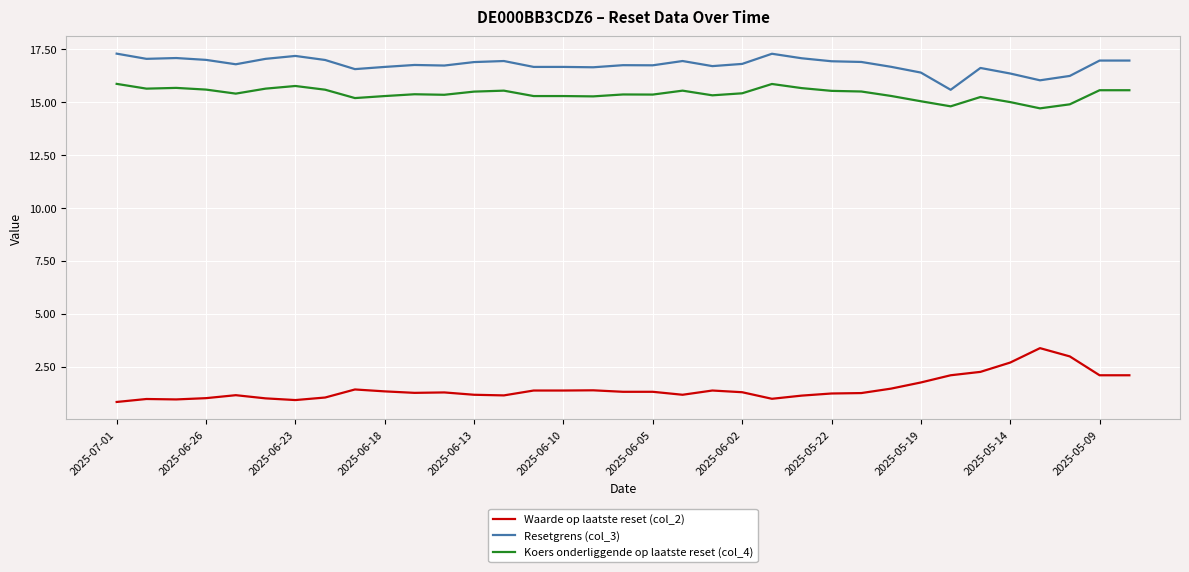

Which series has the largest total across all categories?

Resetgrens (col_3)